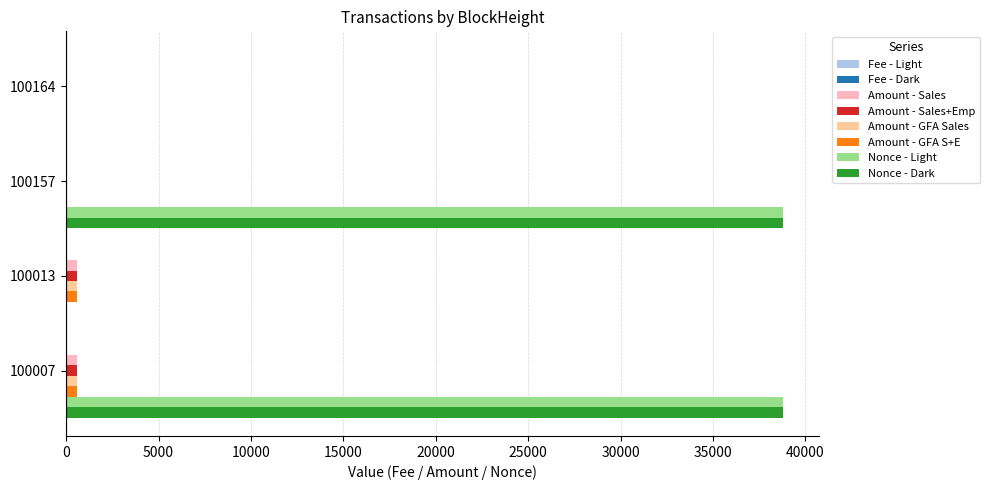

The Amount - GFA Sales series shows 4.6 at 100164. True or false?

True